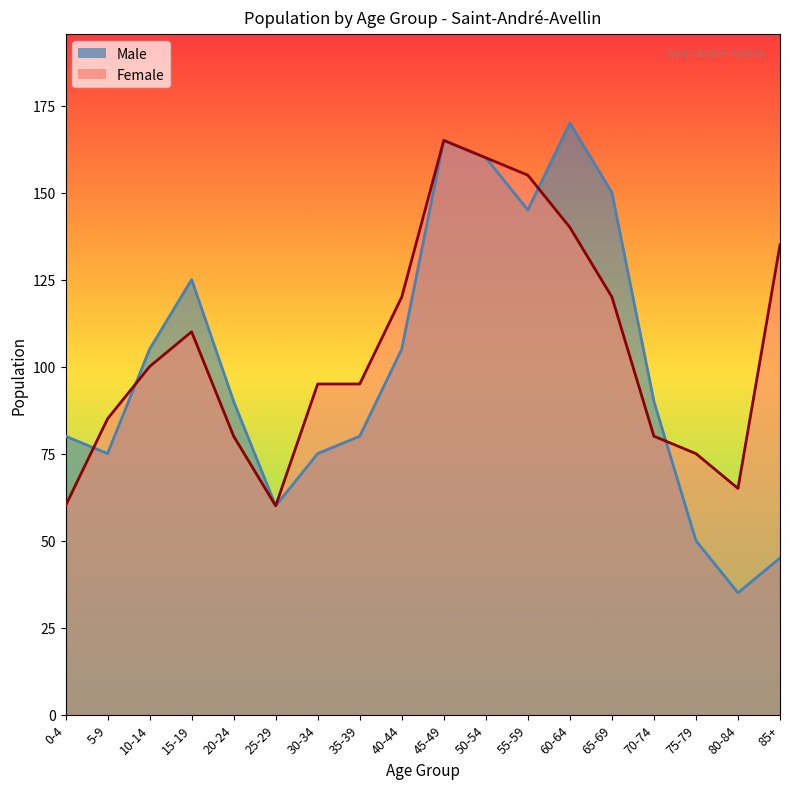

What are all the series names shown in the legend?

Male, Female